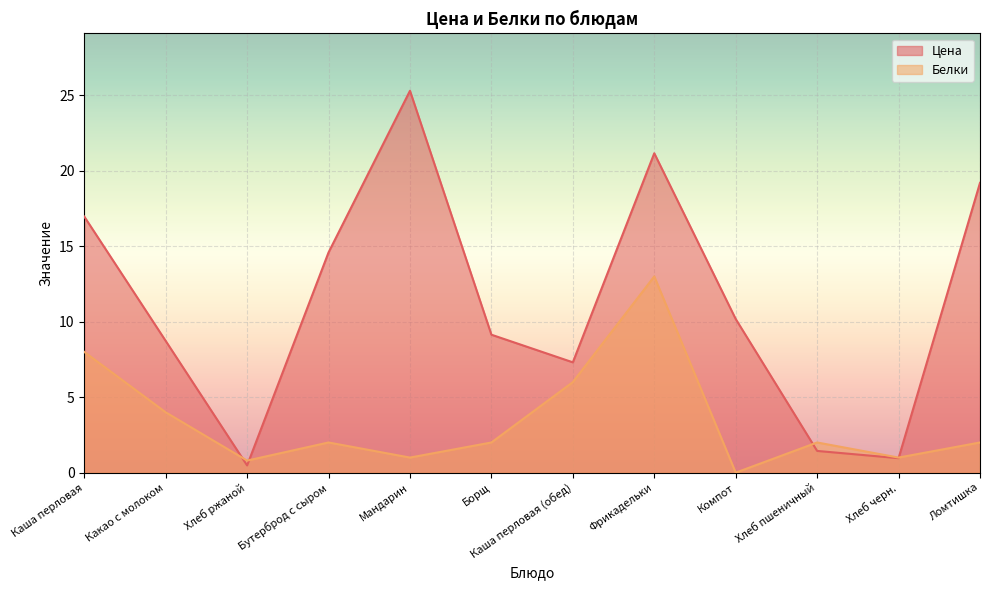

What is the average value of the Белки series?

3.5